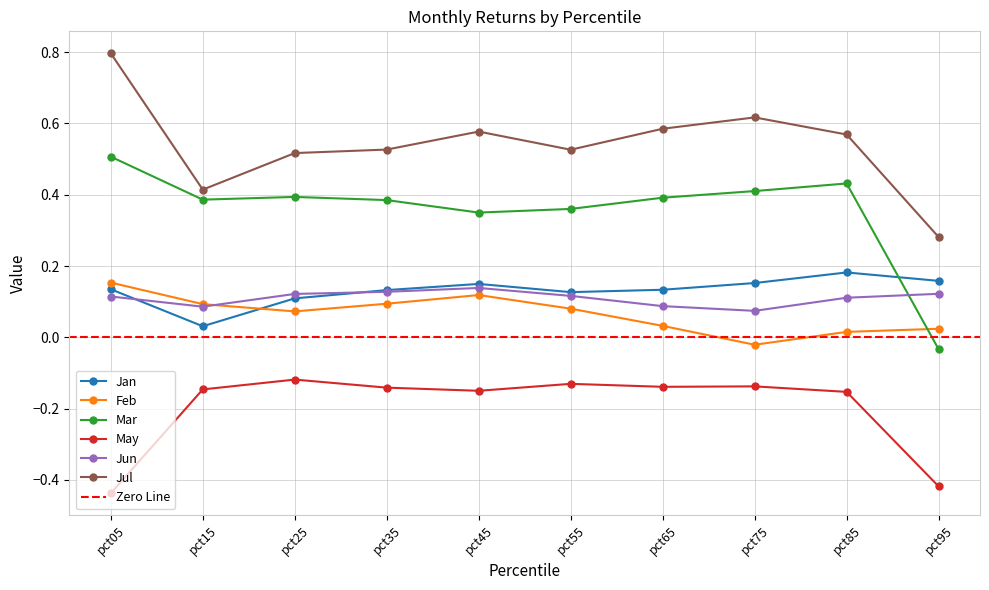

After their last crossing, which series has the higher values: Mar or Jun?

Jun